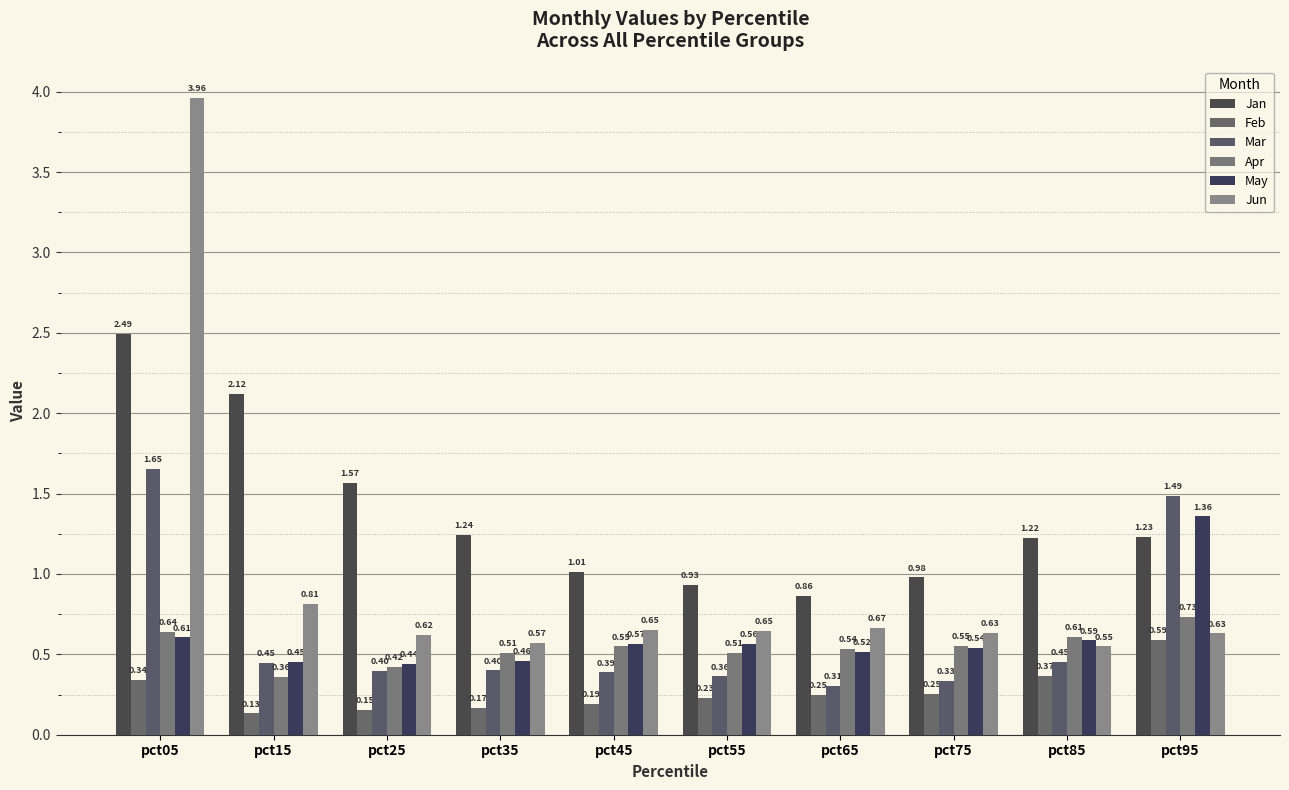

At how many categories does at least one series exceed 1?

7